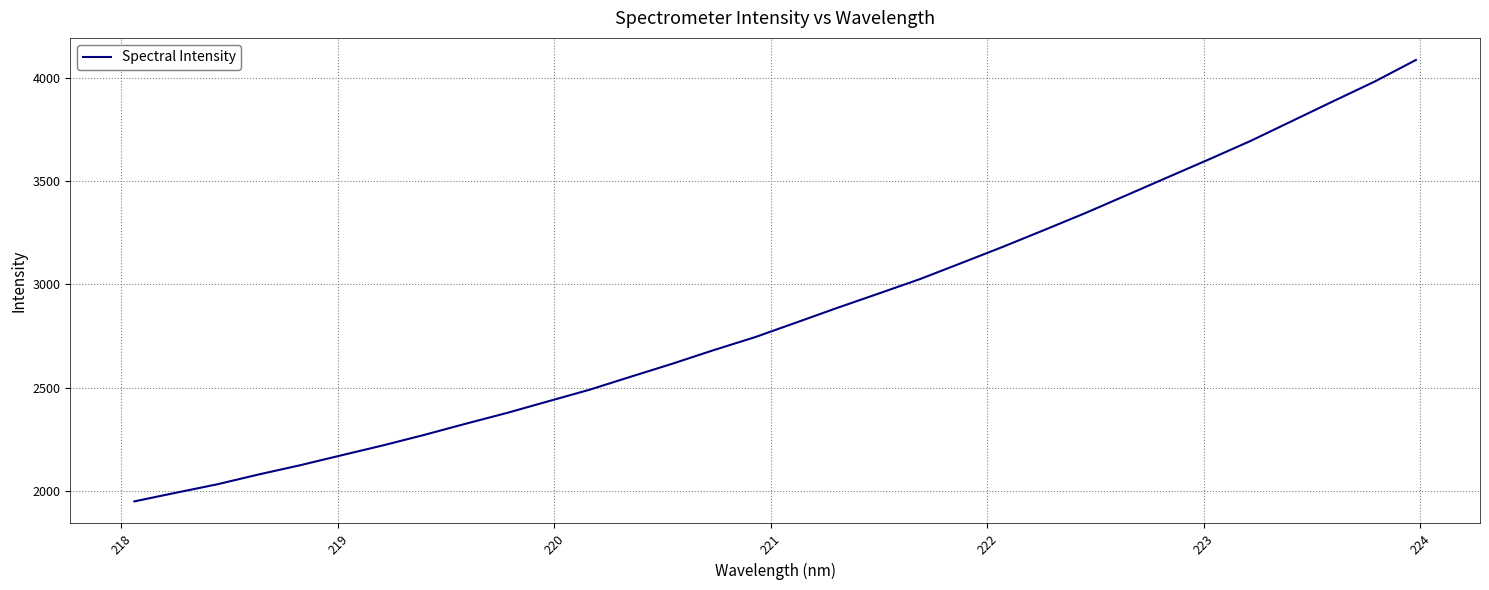

What is the difference between the maximum and minimum values?

2138.6